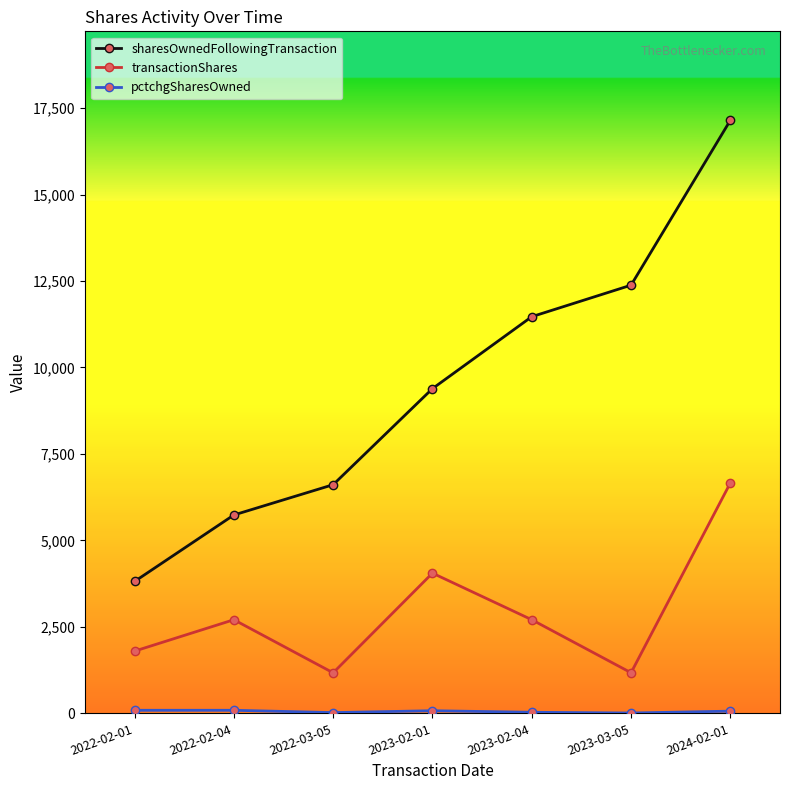

True or false: sharesOwnedFollowingTransaction has more than 0 interior local peaks.

False